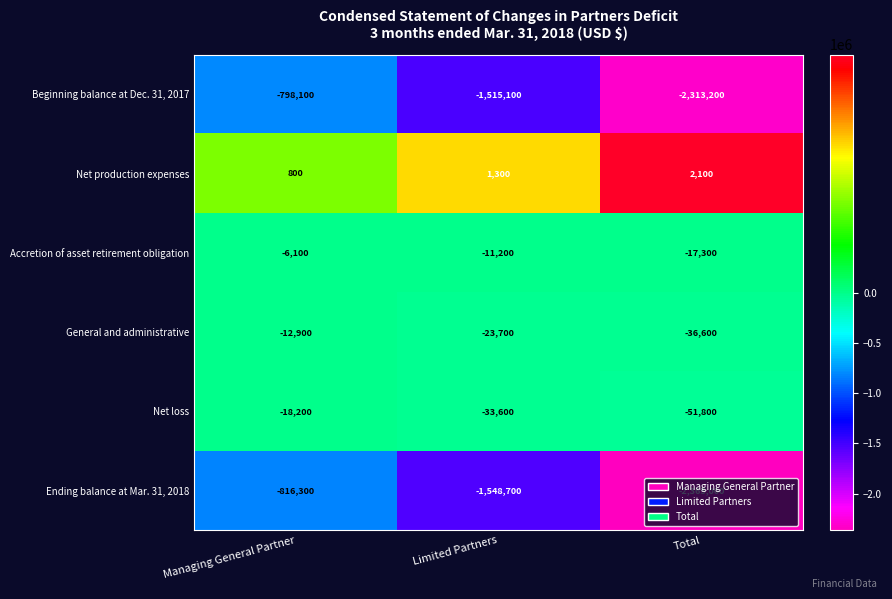

What is the lowest value of the General and administrative series?

-36600